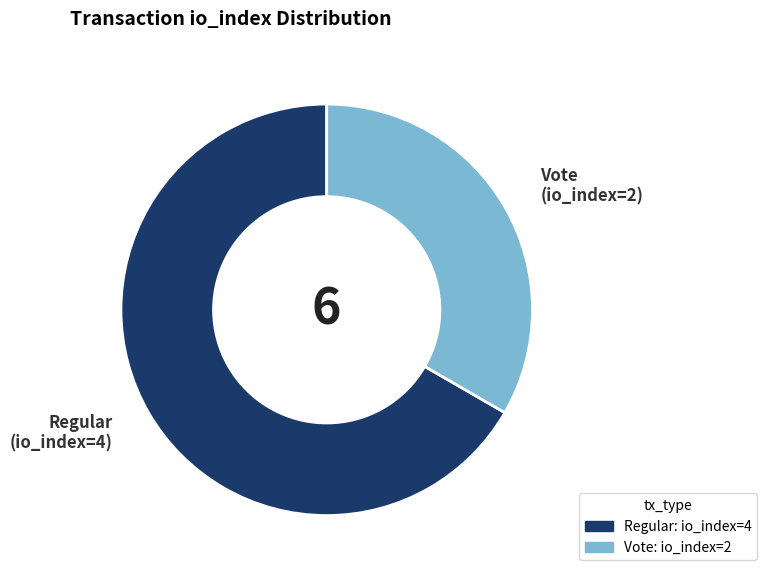

Is there a majority slice in this chart?

Yes